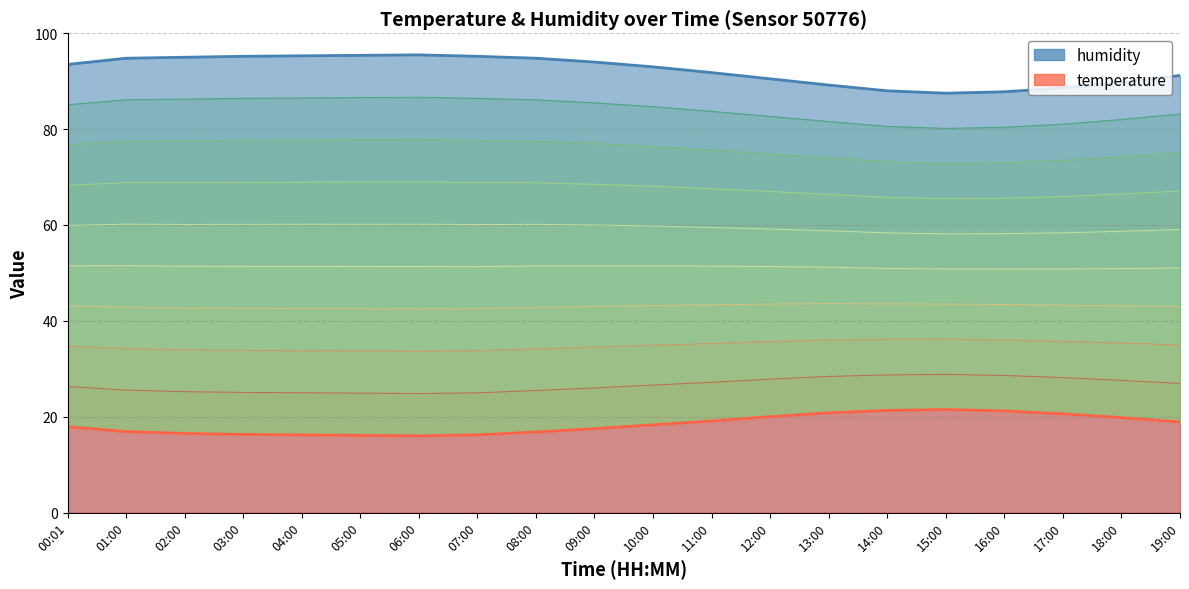

At 09:00, list the series in order from largest to smallest.

humidity, temperature